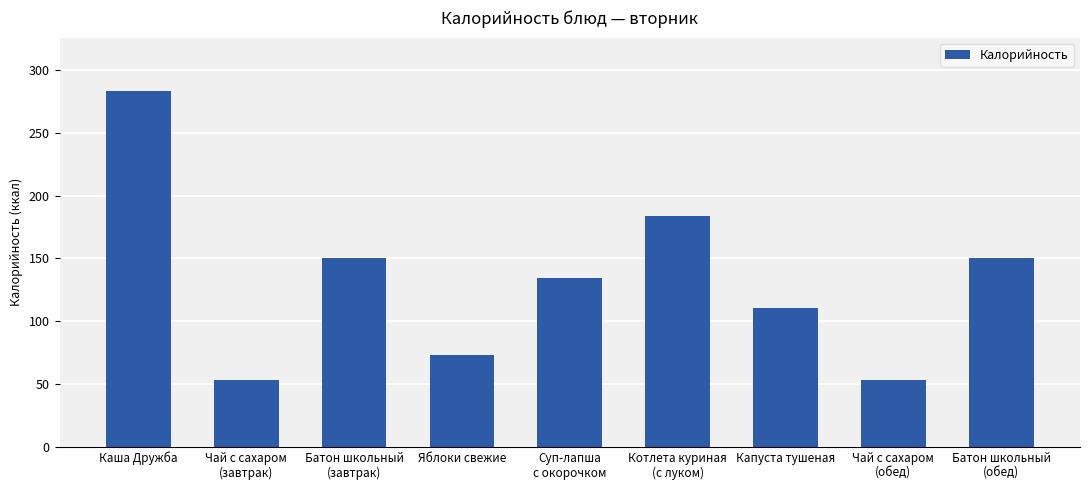

Between Чай с сахаром
(завтрак) and Батон школьный
(обед), which is larger?

Батон школьный
(обед)